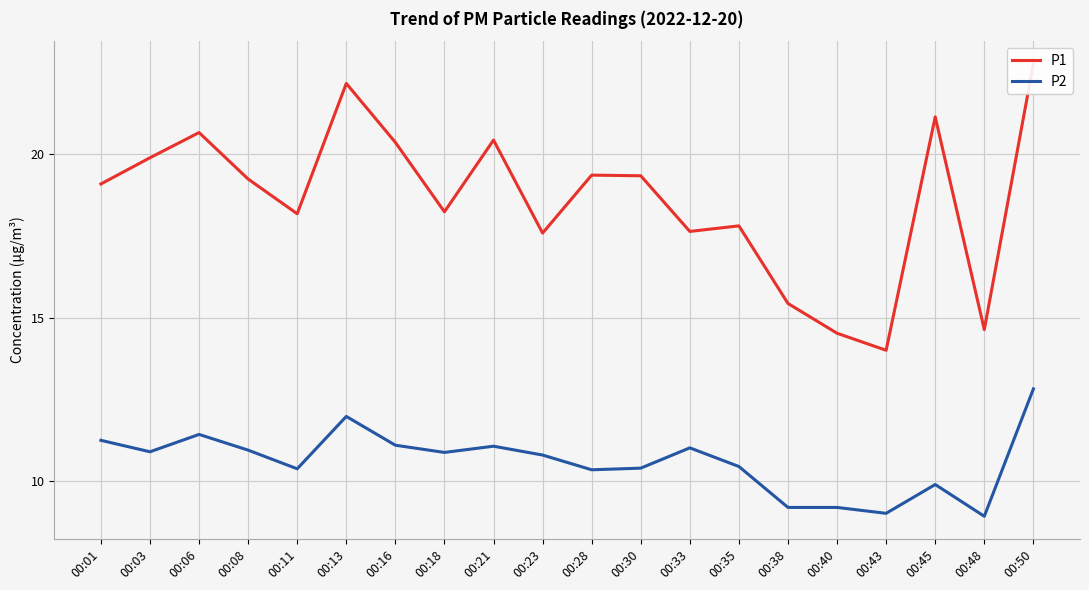

Rank the series by their maximum value, from highest to lowest.

P1, P2